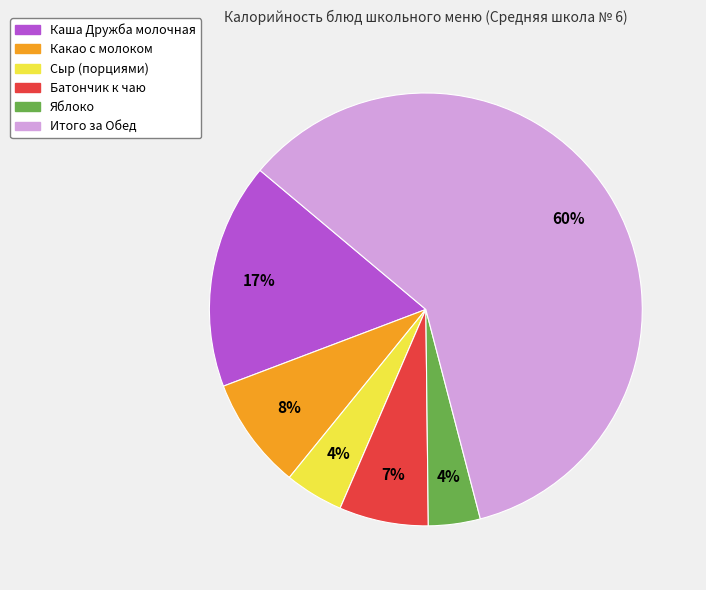

Is the sum of Яблоко and Каша Дружба молочная greater than half?

No